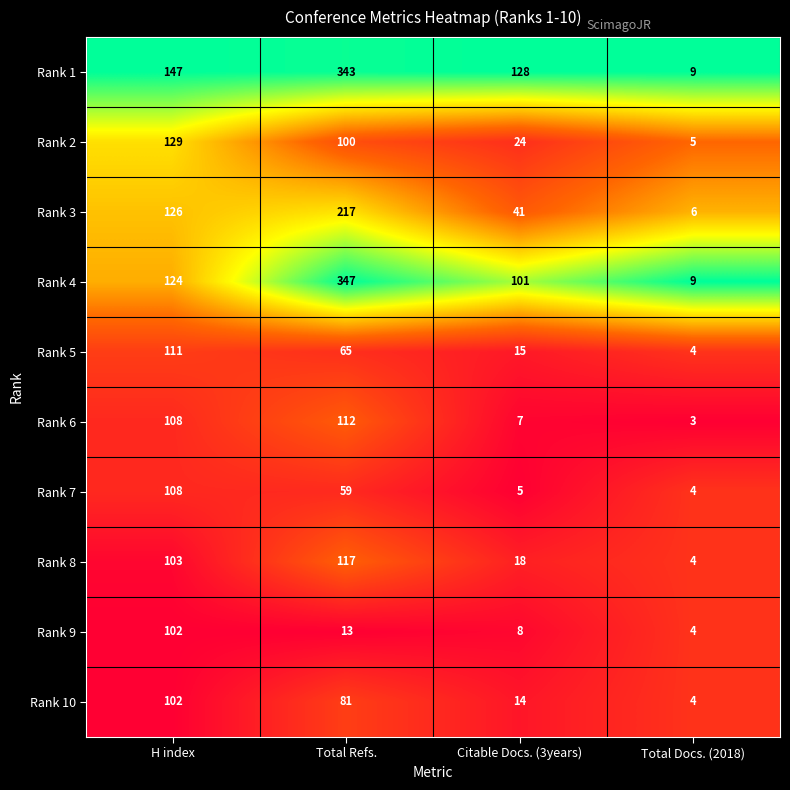

The value of Rank 2 at H index is 204. True or false?

False